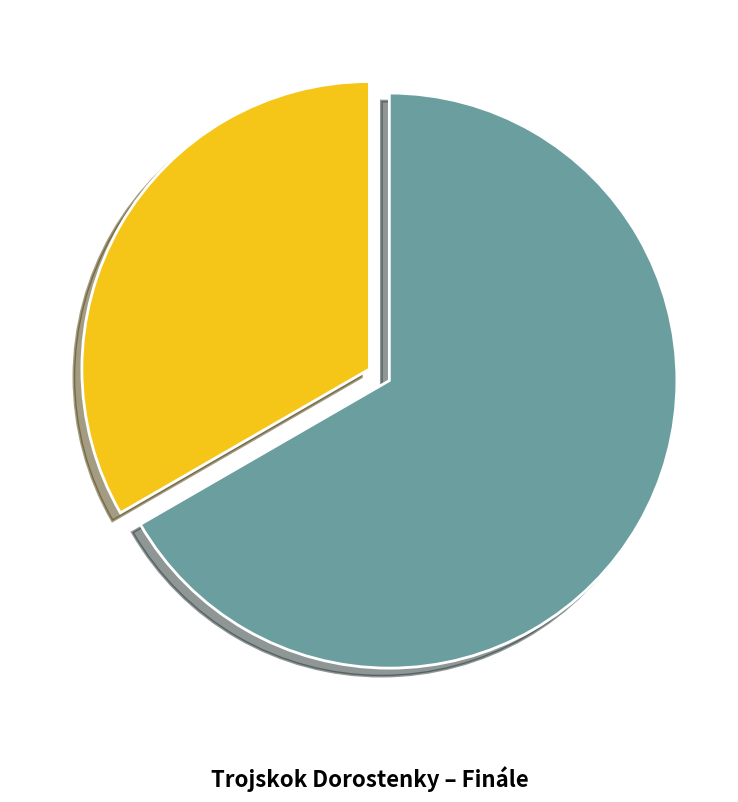

The Matějíčková Denisa slice represents 33% of the pie. True or false?

True